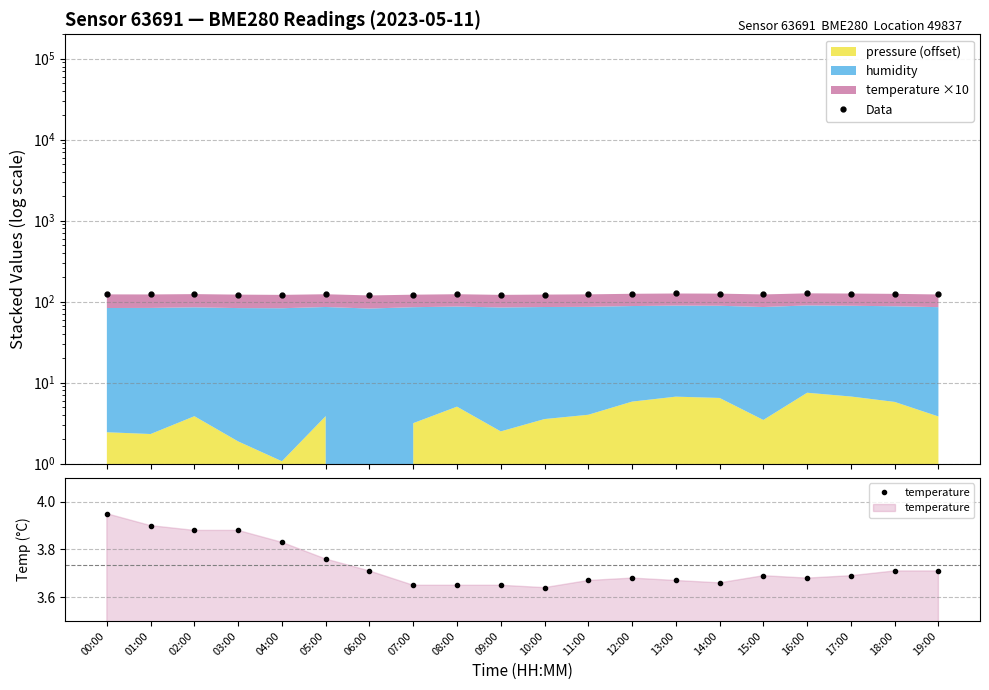

Is it true that Data equals 123.4 at 05:00?

True